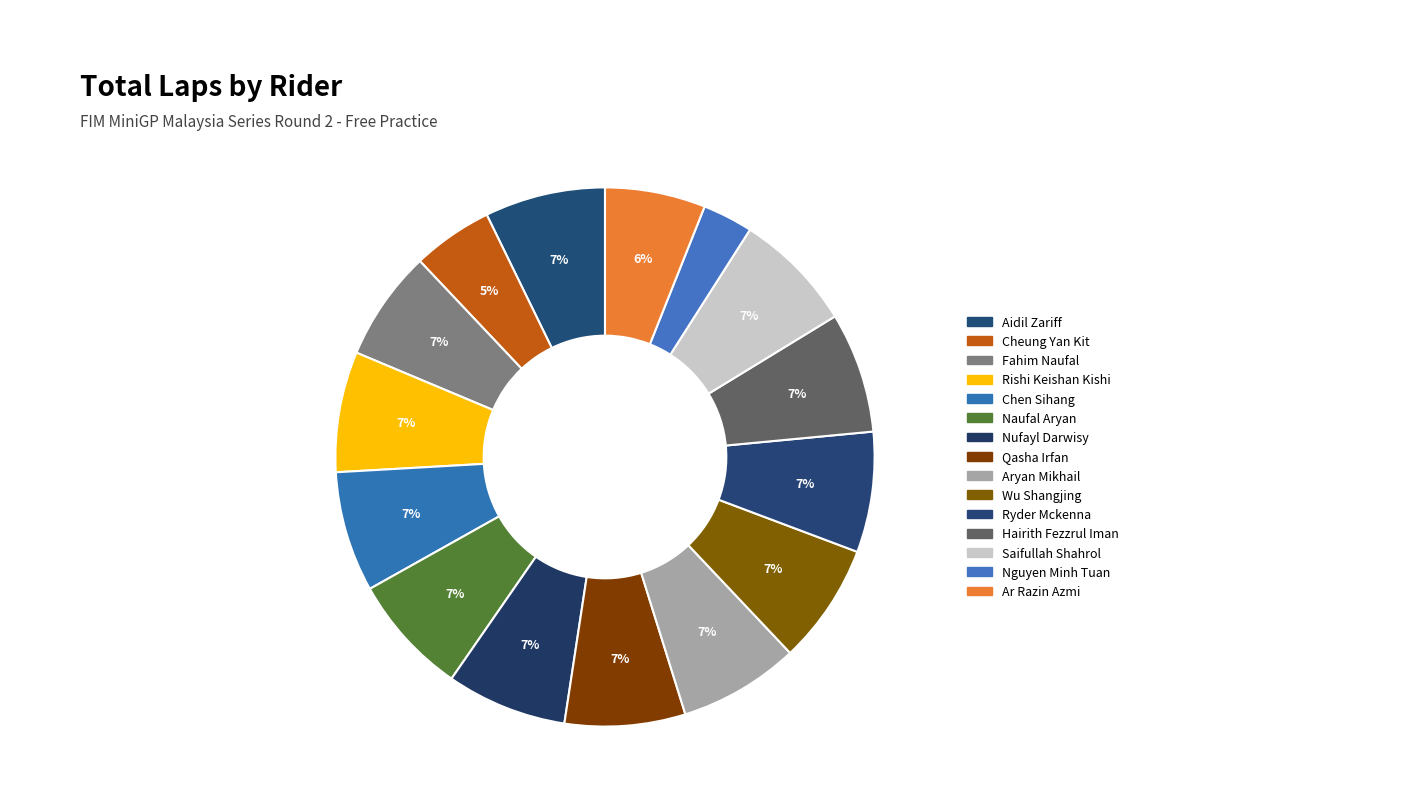

To the nearest percent, what percentage of the pie is Aidil Zariff?

7%